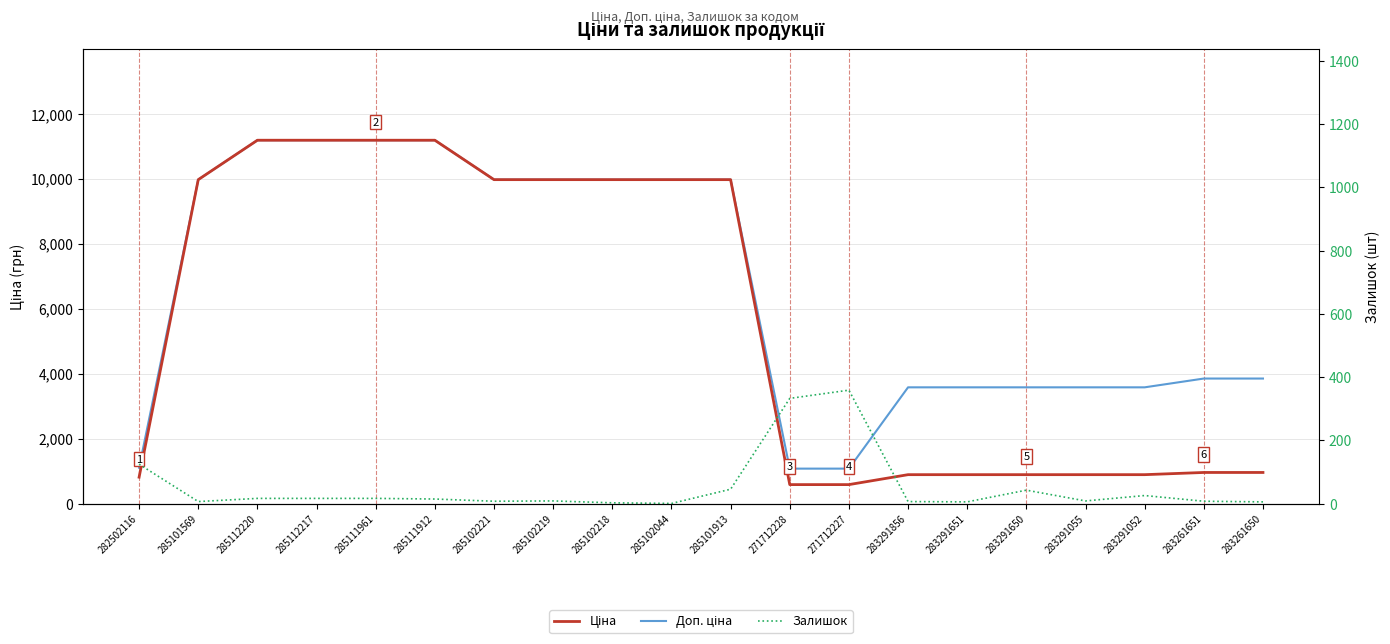

Is the value of Ціна at 283291856 greater than the value of Залишок at 285102221?

Yes